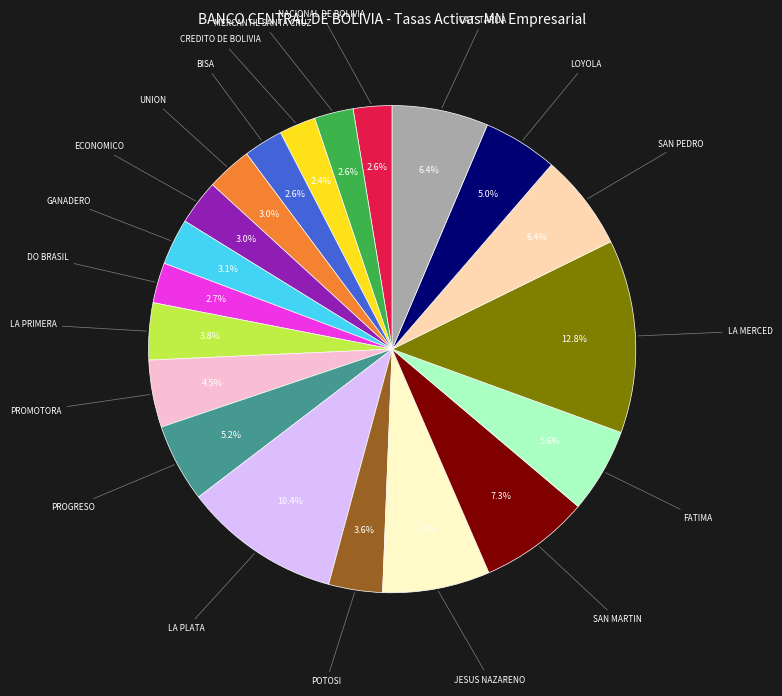

To the nearest percent, what is the difference between the largest and smallest slice percentages?

10%